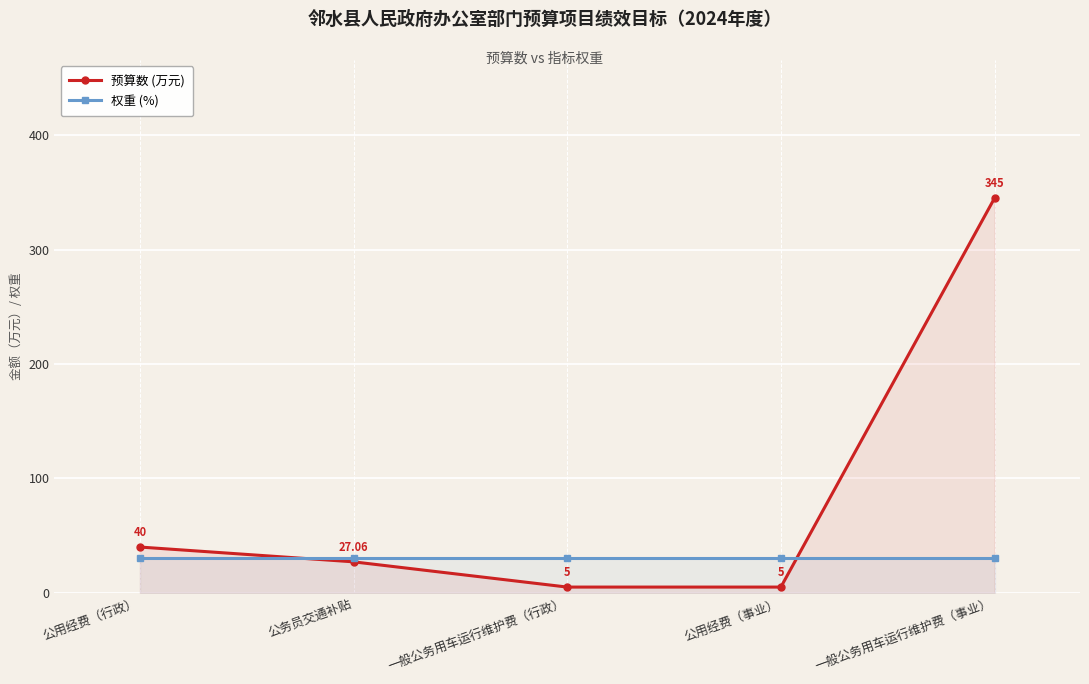

Which category has the lowest value in the 权重 (%) series?

公用经费（行政）